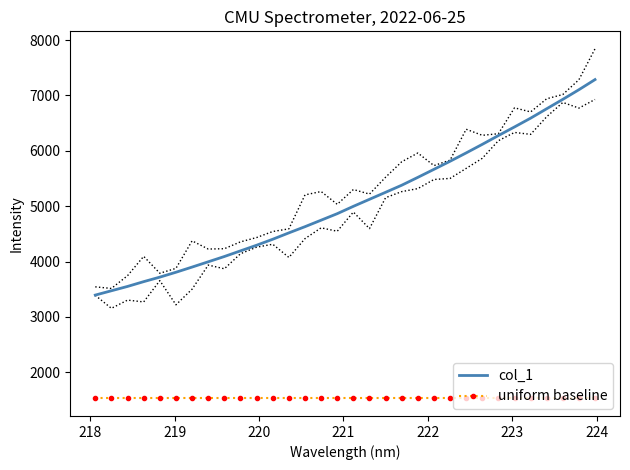

At how many categories does at least one series exceed 7246?

1